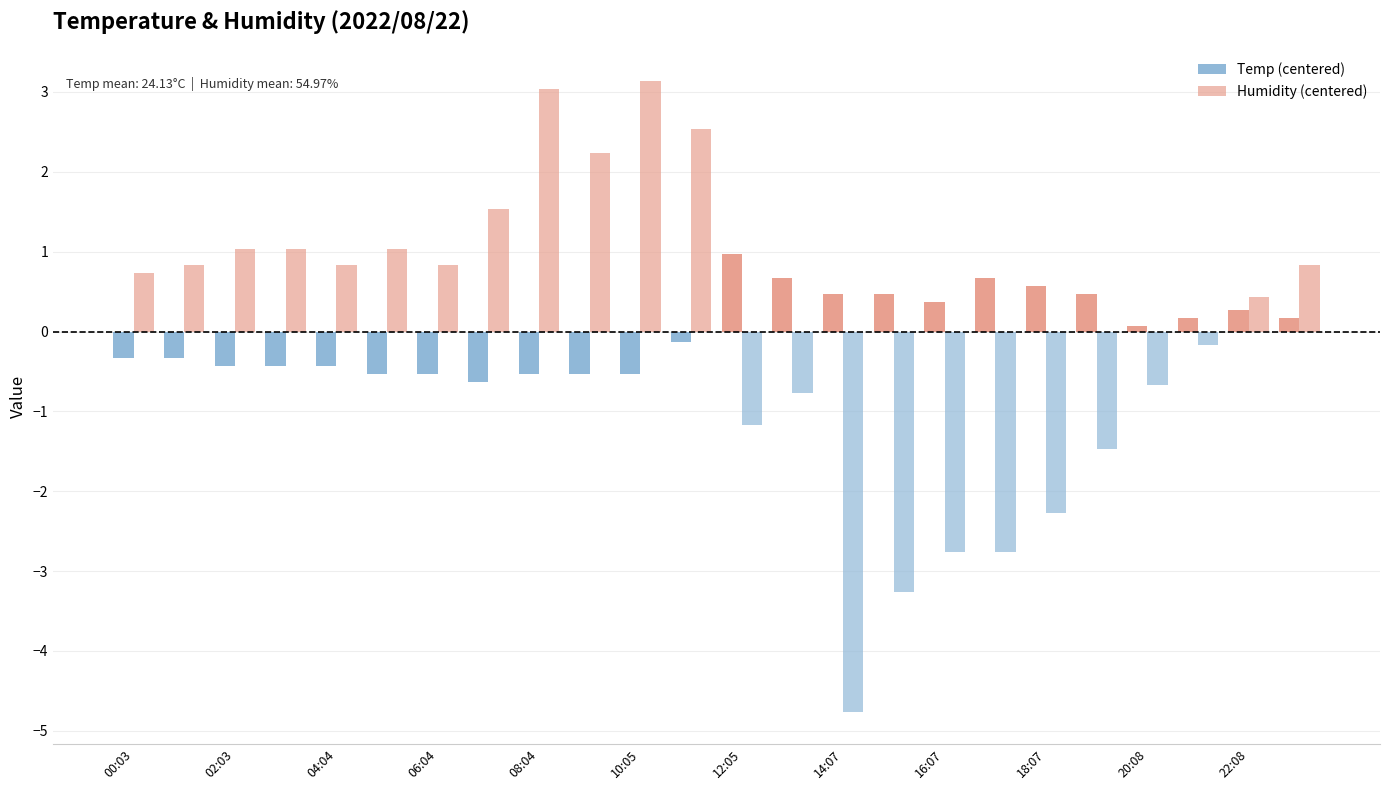

What is the value of the Humidity (centered) bar at the 14th from the left?

-0.8